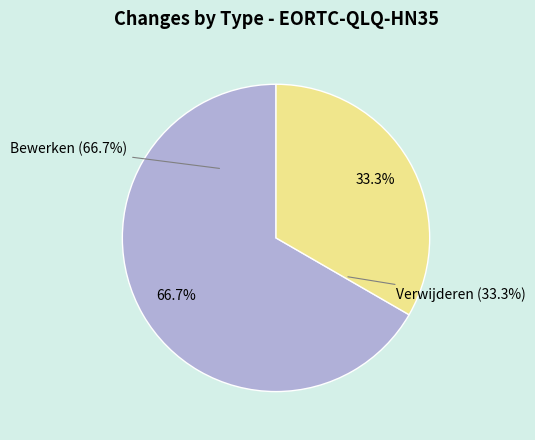

Rank the categories by value from highest to lowest.

Bewerken, Verwijderen